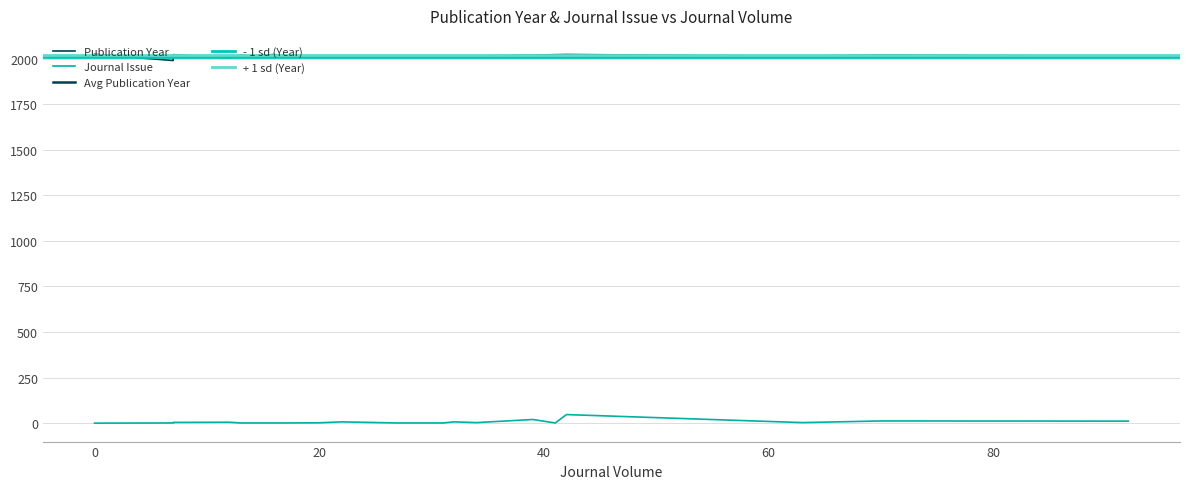

True or false: Journal Issue and Publication Year cross at least once.

False